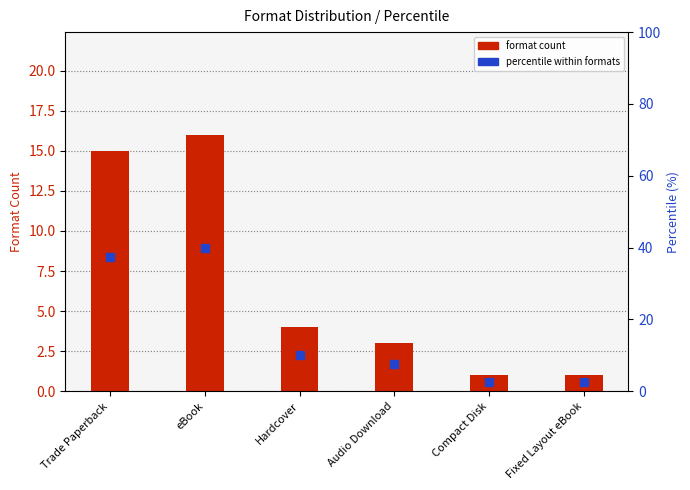

Count the number of categories in the chart.

6